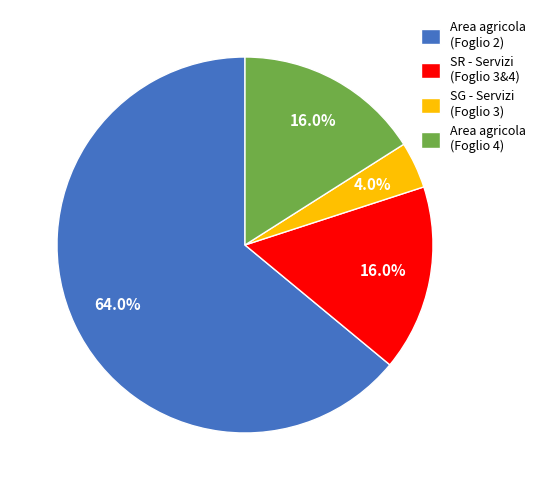

What portion of the pie excludes Area agricola (Foglio 2)?

36.0%